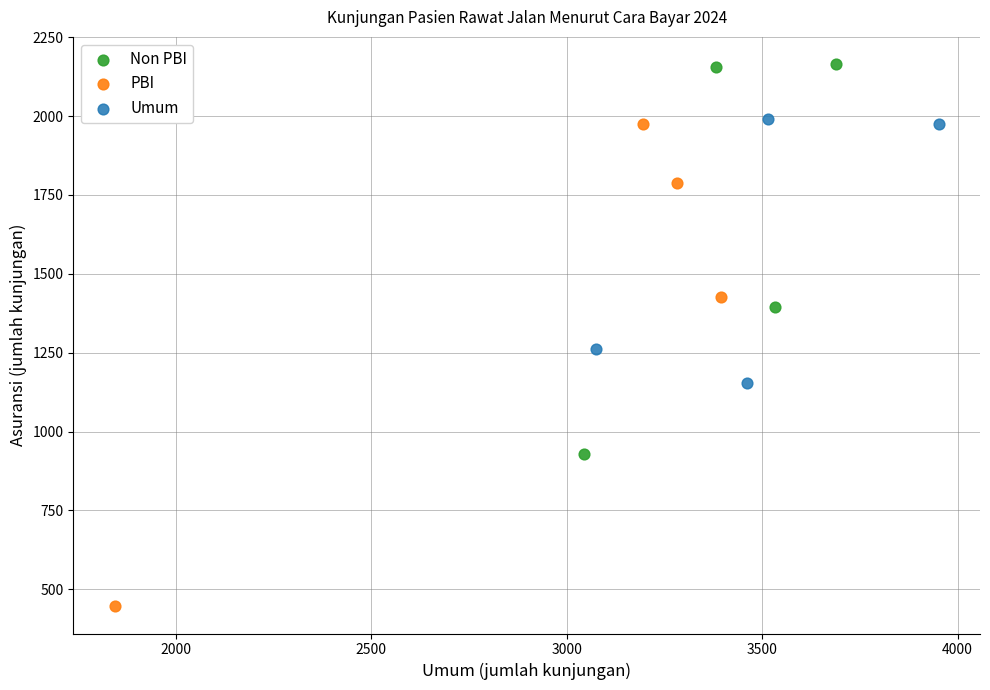

Which series has the widest spread of Y values?

PBI